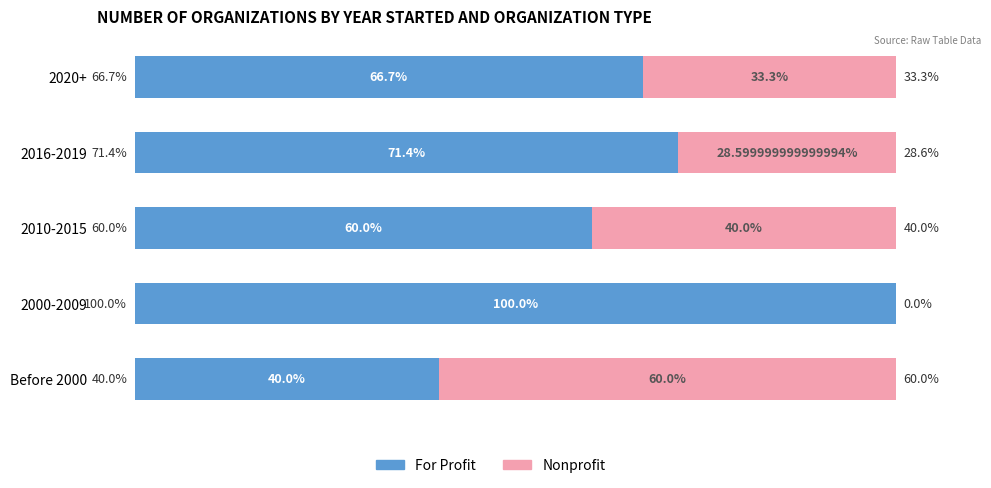

What is the difference between the second highest and second lowest values in the For Profit series?

11.4